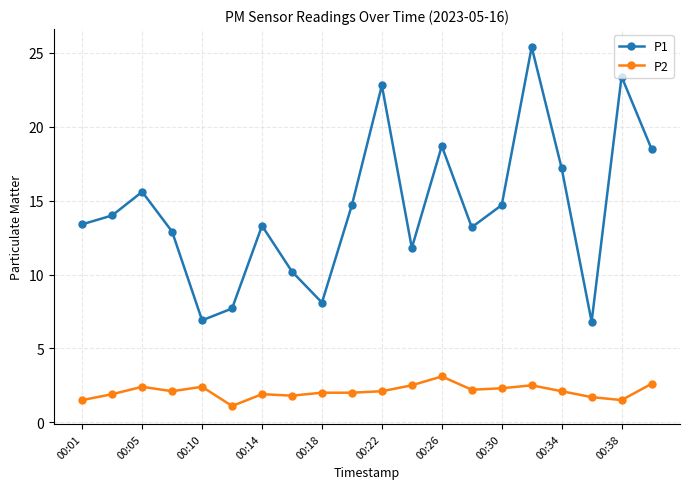

What is the value of the P1 point at the 11th from the left?

22.8